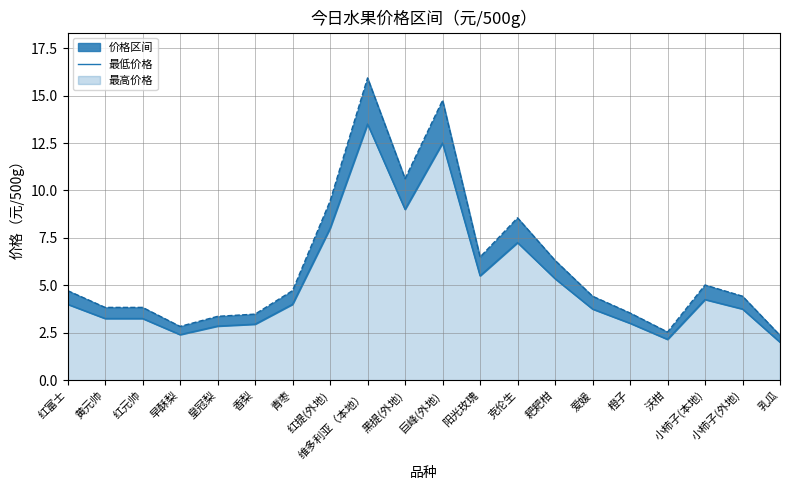

At 黄元帅, list the series in order from smallest to largest.

最低价格(元/500g)_line, 最高价格(元/500g)_line